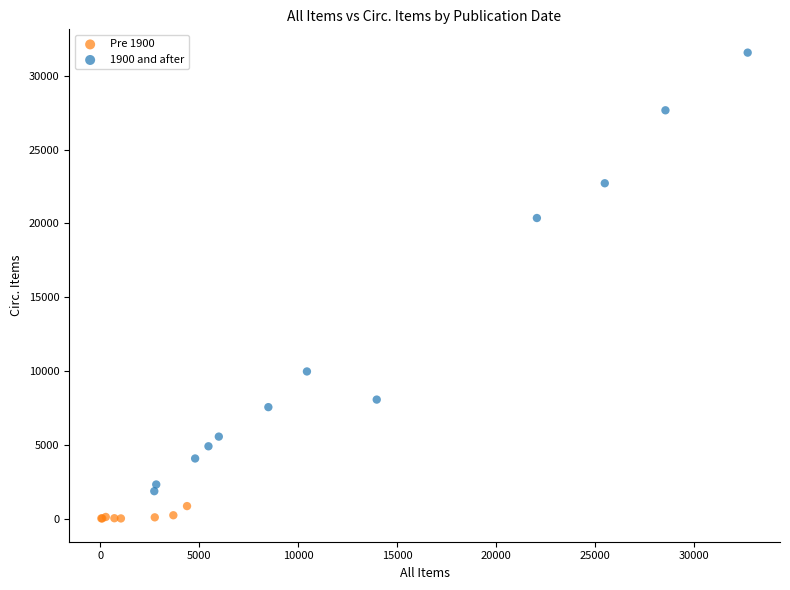

Which series has the widest spread of Y values?

1900 and after